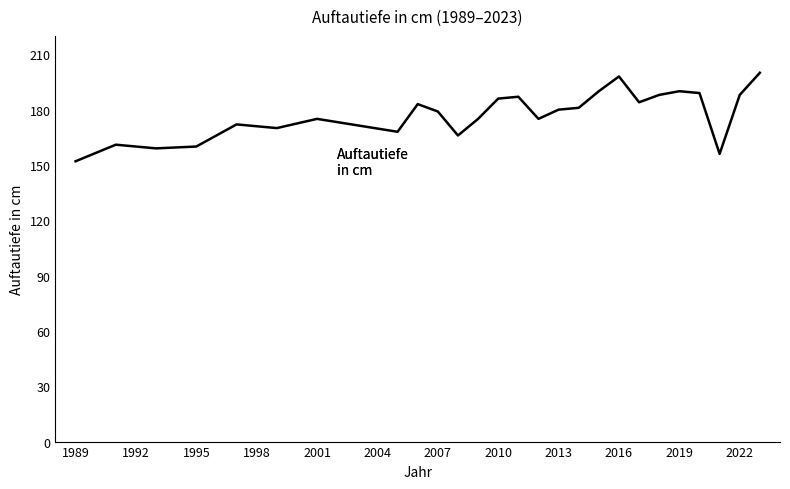

What is the difference between the maximum and second lowest values?

44